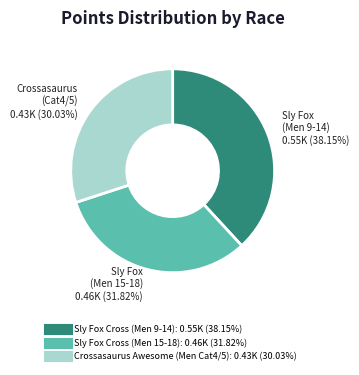

To the nearest percent, what is the difference between the largest and smallest slice percentages?

8%